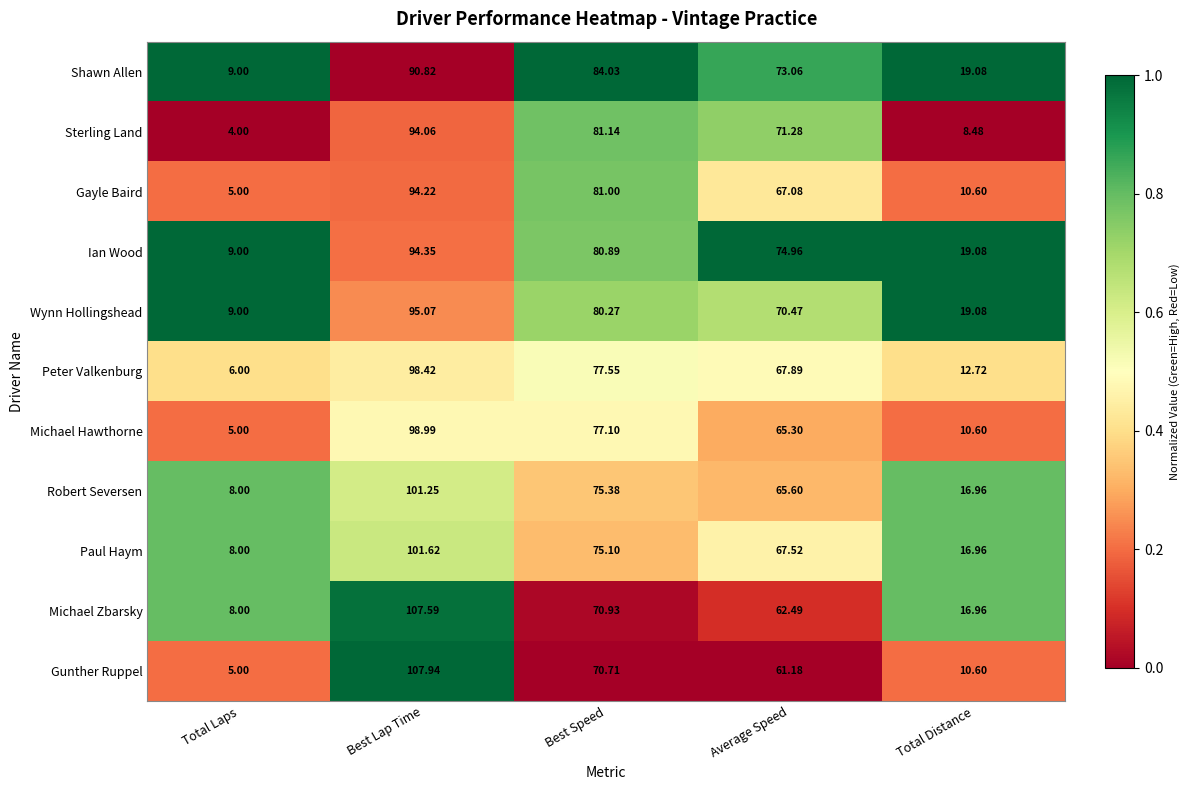

At which category does the chart reach its peak across all series?

Best Lap Time